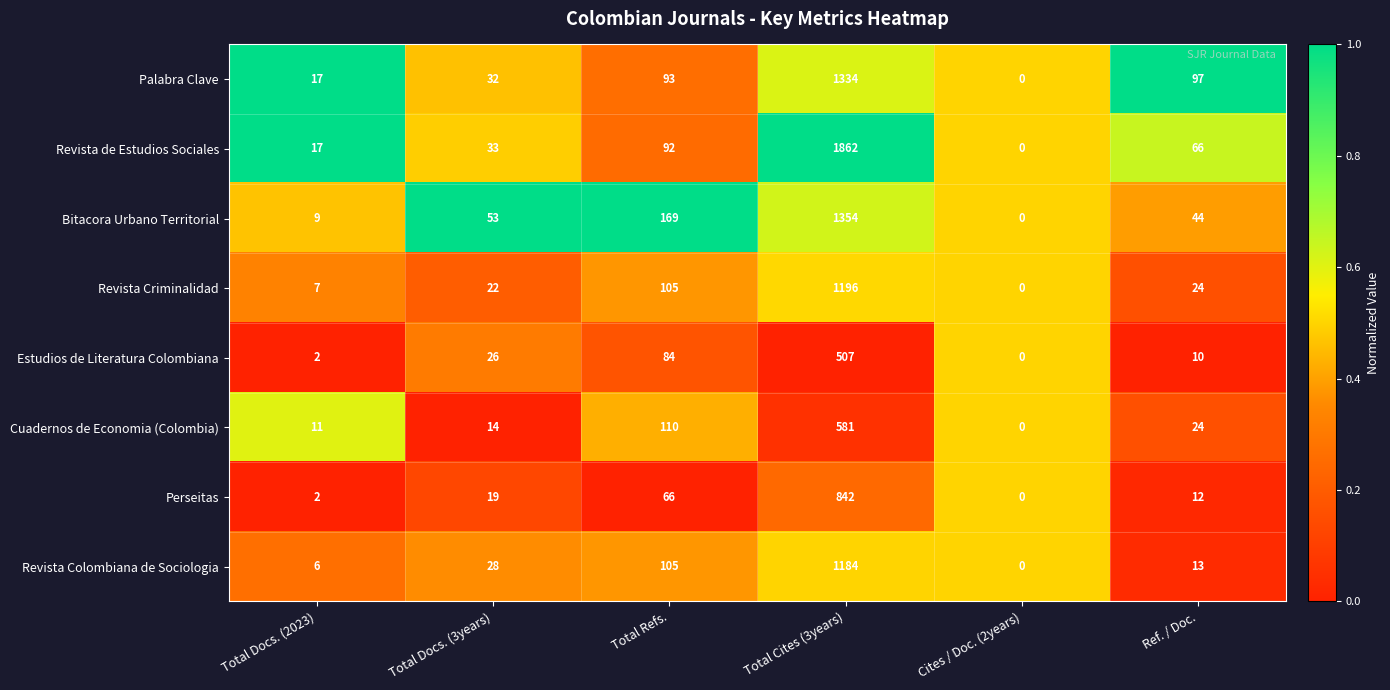

Rank the series by their maximum value, from highest to lowest.

Revista de Estudios Sociales, Bitacora Urbano Territorial, Palabra Clave, Revista Criminalidad, Revista Colombiana de Sociologia, Perseitas, Cuadernos de Economia (Colombia), Estudios de Literatura Colombiana